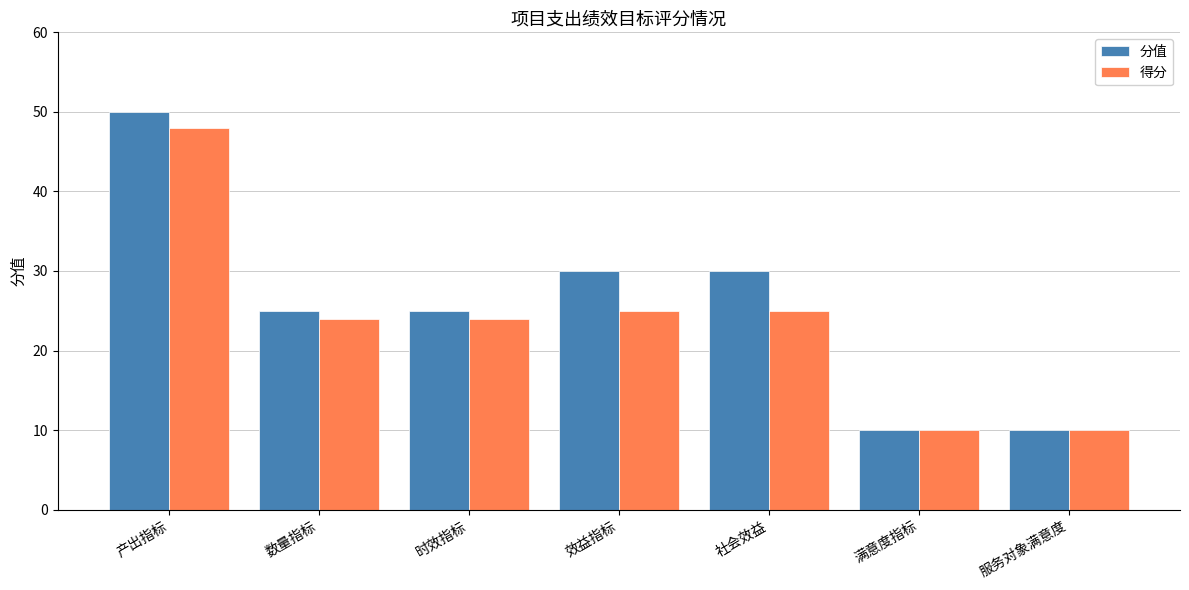

How many bars are there in total?

14